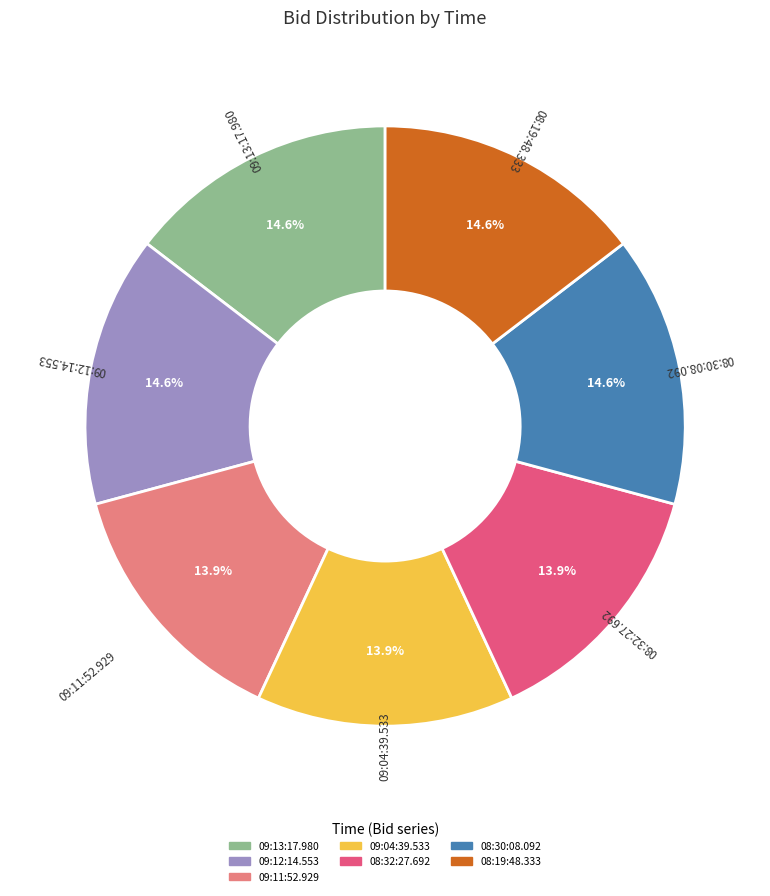

To the nearest percent, what is the difference between the largest and smallest slice percentages?

1%